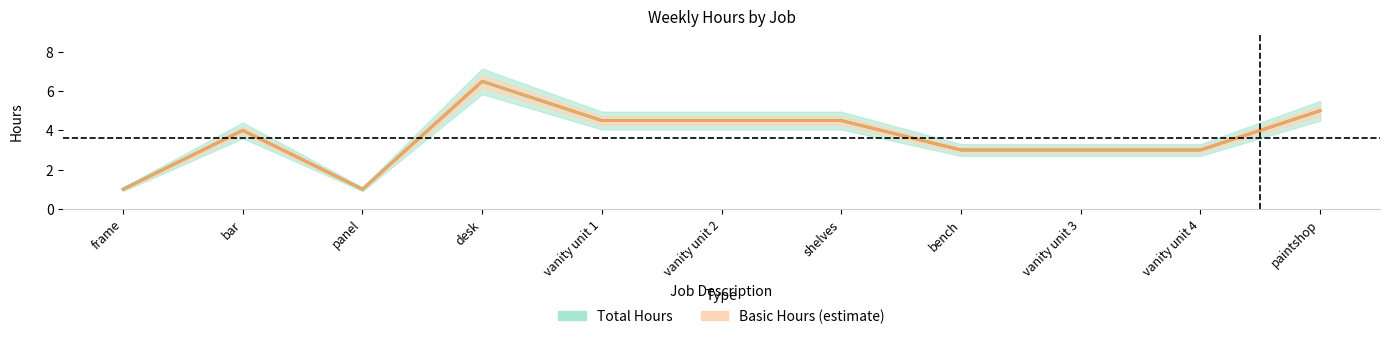

What is the difference between the second highest and second lowest values in the Basic series?

4.0